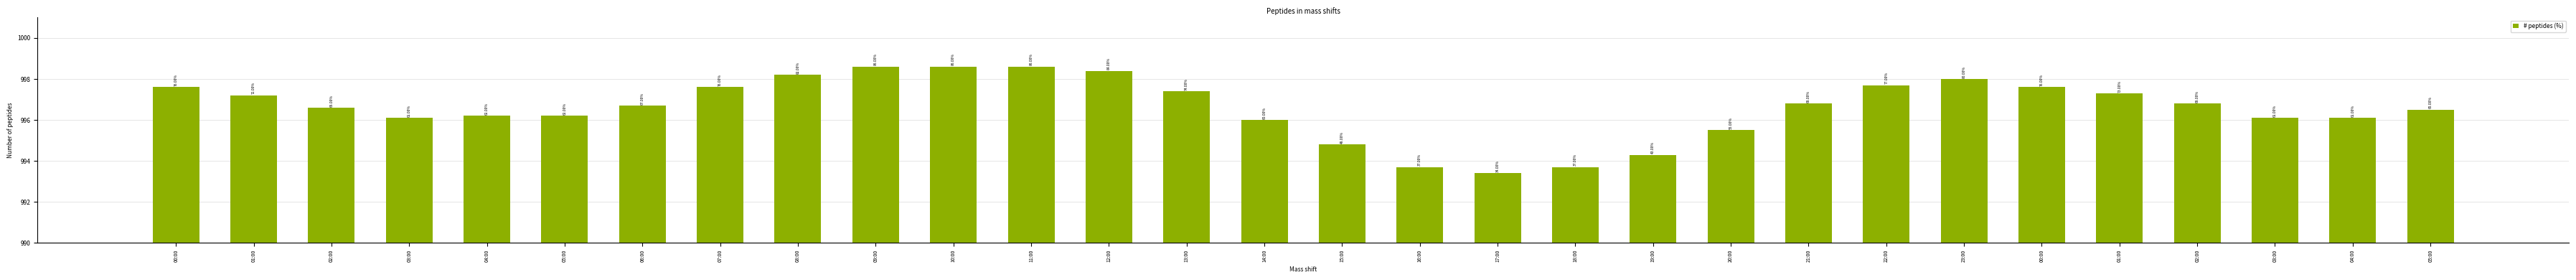

True or false: the data shows 305.7 at 04:00.

False